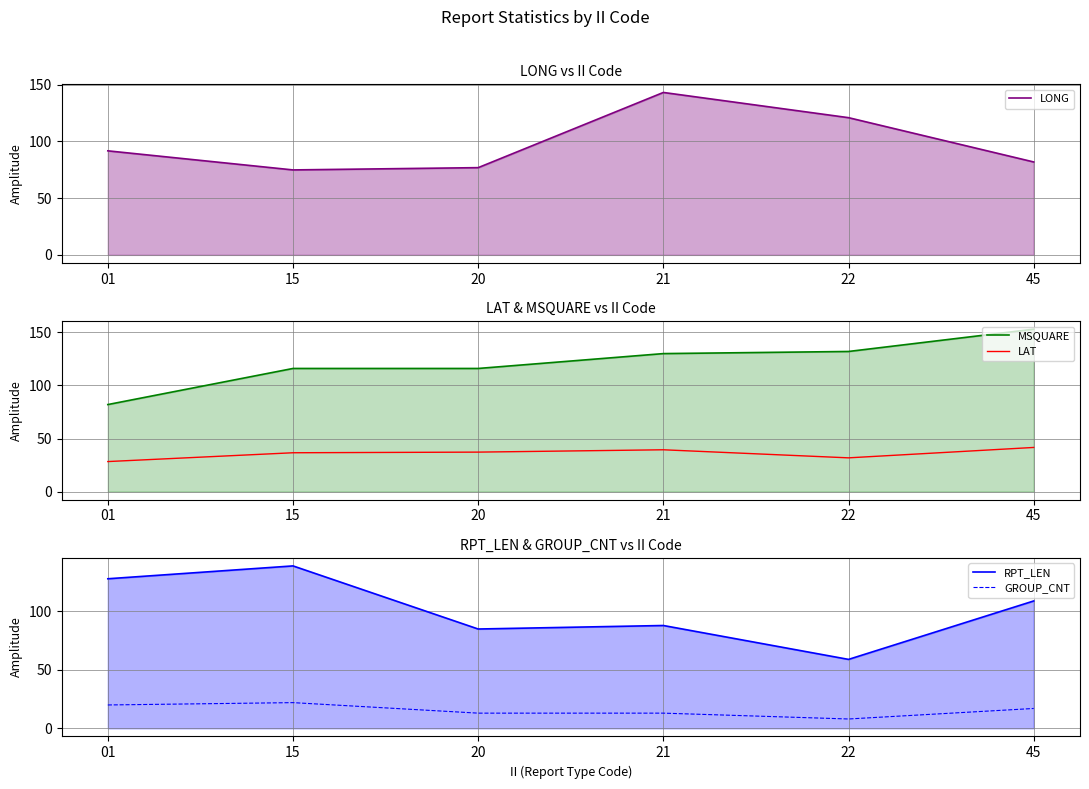

Reading right to left, what are all the values shown in this chart?

LONG: 81.8	120.8	143.0	76.8	74.8	91.6
MSQUARE: 153.0	132.0	130.0	116.0	116.0	82.0
LAT: 41.6	31.8	39.4	37.2	36.6	28.3
RPT_LEN: 109.0	59.0	88.0	85.0	139.0	128.0
GROUP_CNT: 17.0	8.0	13.0	13.0	22.0	20.0